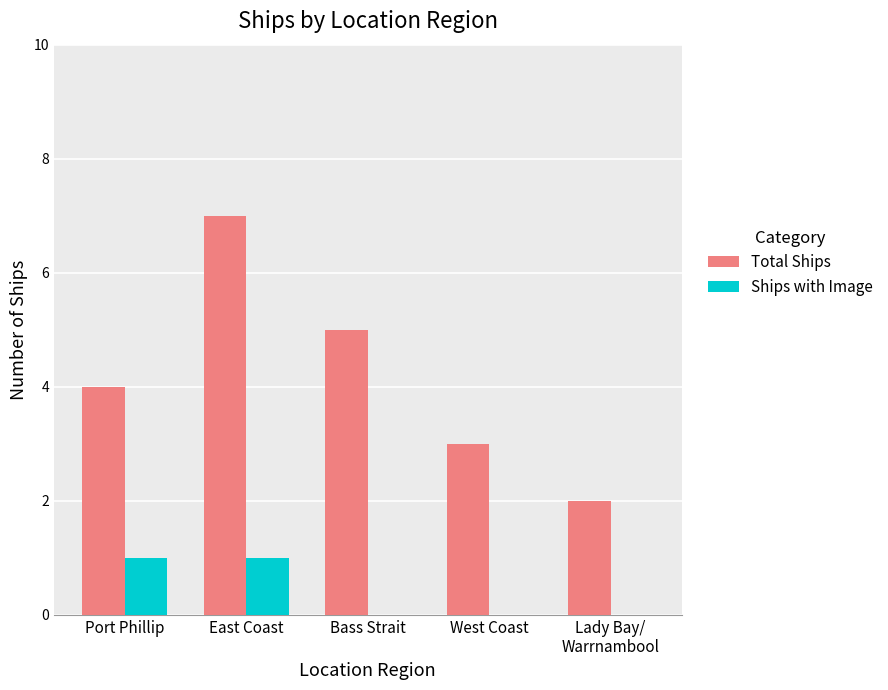

True or false: Total Ships has a value of 5 at Bass Strait.

True